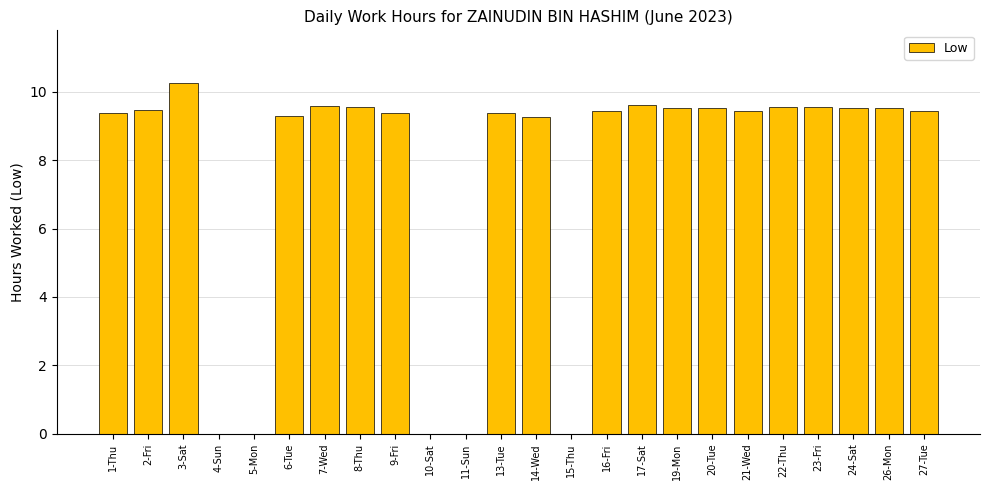

The chart shows a value of 4.5 at 7-Wed. True or false?

False